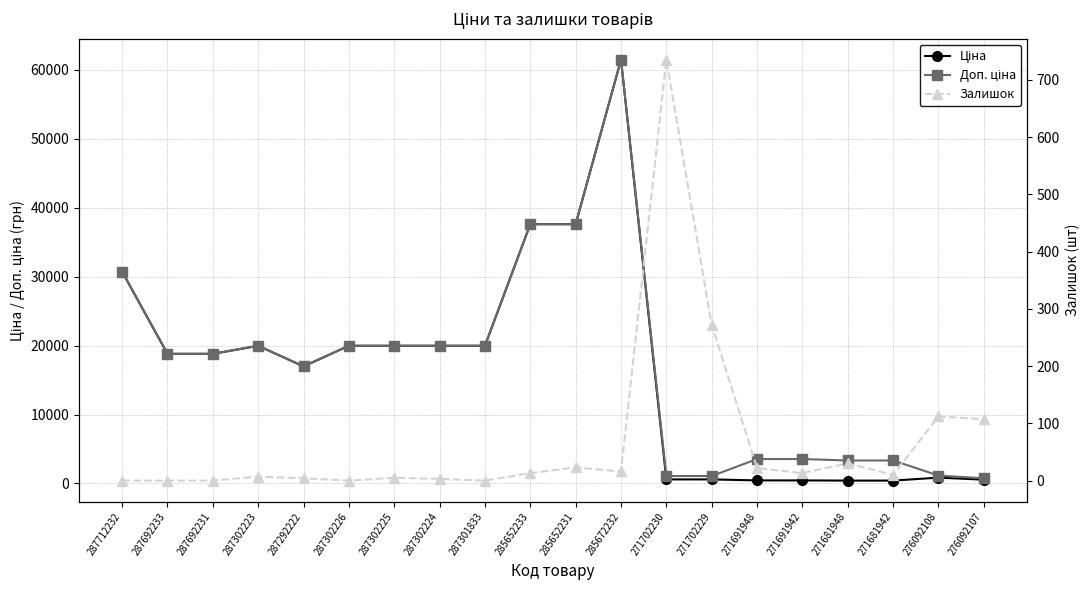

What are all the series names shown in the legend?

Ціна, Доп. ціна, Залишок